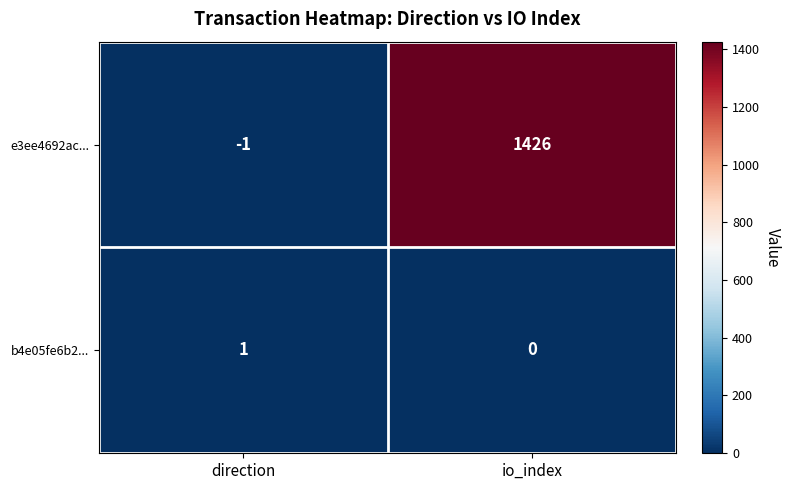

Reading left to right, list all the values displayed in this chart.

e3ee4692ac...: direction=-1	io_index=1426
b4e05fe6b2...: direction=1	io_index=0